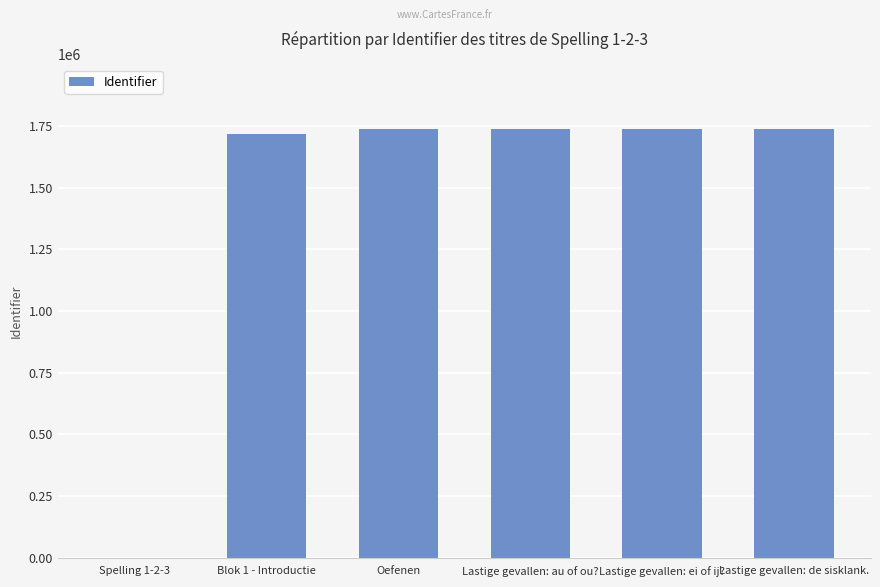

How many values are above zero?

5